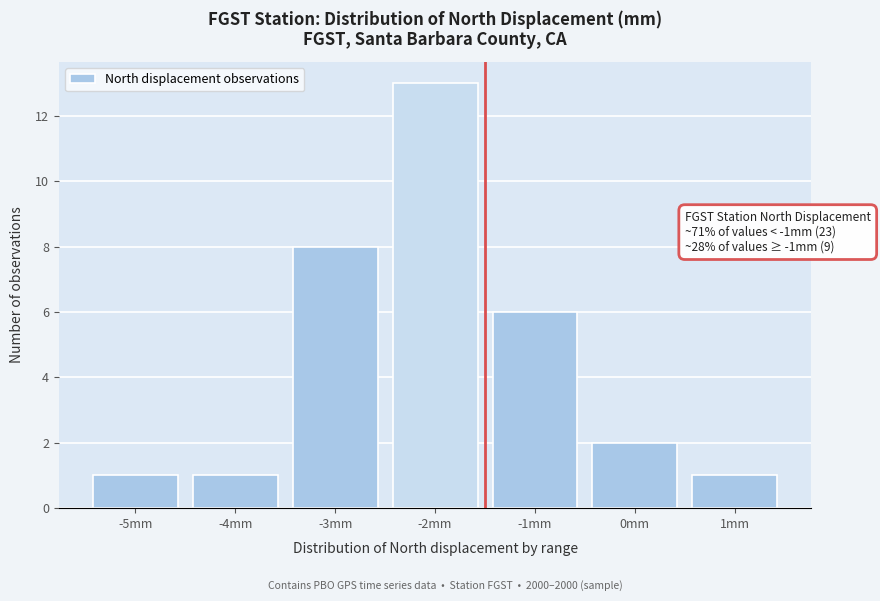

Reading left to right, transcribe all the data shown in this chart.

-5mm=1	-4mm=1	-3mm=8	-2mm=13	-1mm=6	0mm=2	1mm=1